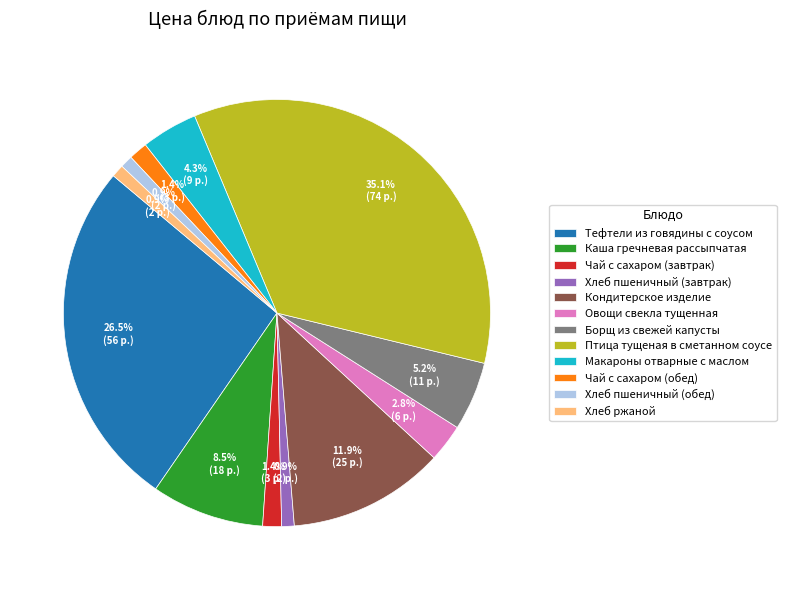

What percentage is the Овощи свекла тущенная slice, to the nearest percent?

3%